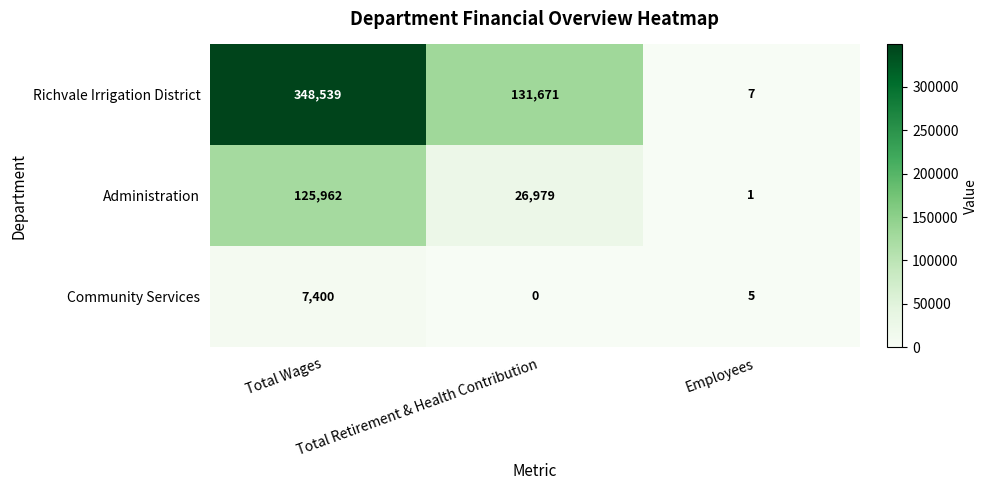

Count the Richvale Irrigation District values in the range 7 to 348539.

3